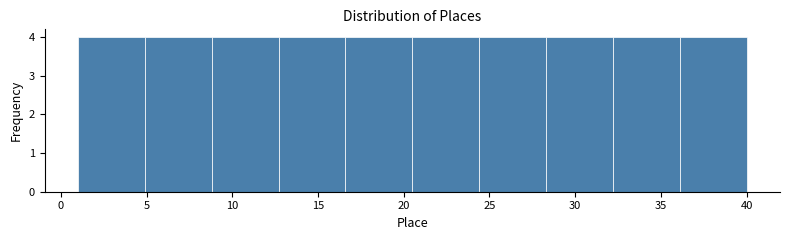

Reading left to right, list every bar in this chart as the range it spans on the x-axis followed by its height. Neither the bar edges nor the heights are printed on the chart, so give them approximately, as read against the axes.

1.0 to 4.9: 4
4.9 to 8.8: 4
8.8 to 12.7: 4
12.7 to 16.6: 4
16.6 to 20.5: 4
20.5 to 24.4: 4
24.4 to 28.3: 4
28.3 to 32.2: 4
32.2 to 36.1: 4
36.1 to 40.0: 4